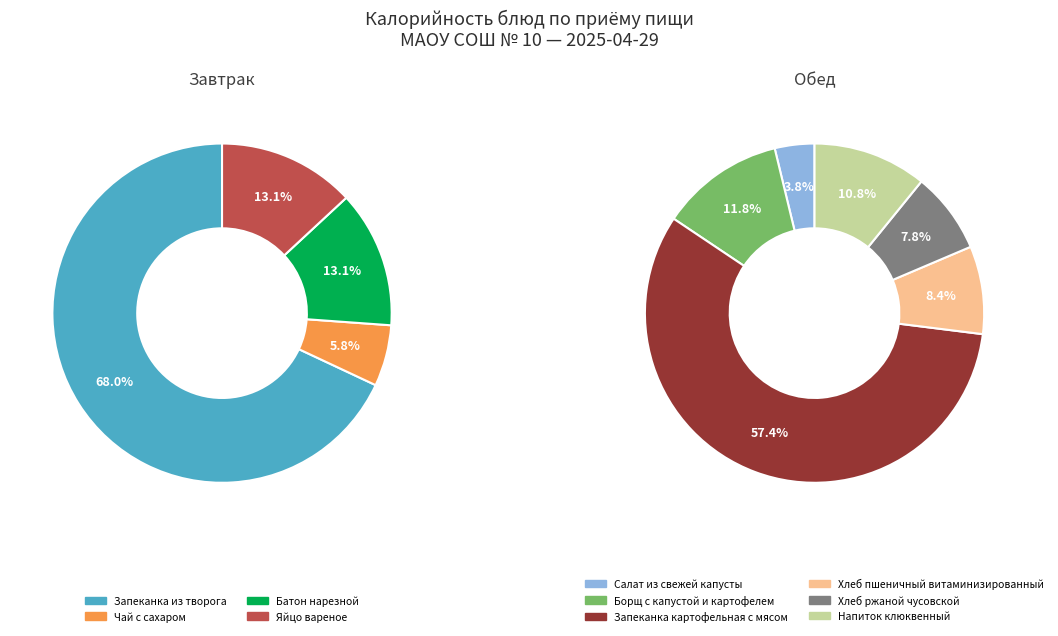

Count the number of slices in the pie.

10